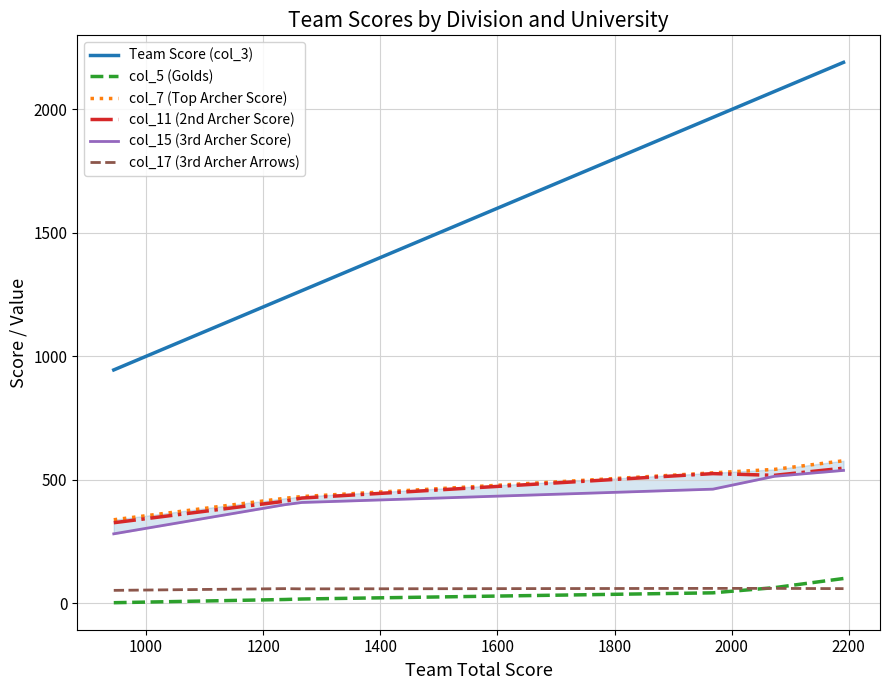

True or false: Team Score (col_3) and col_5 (Golds) cross at least once.

False